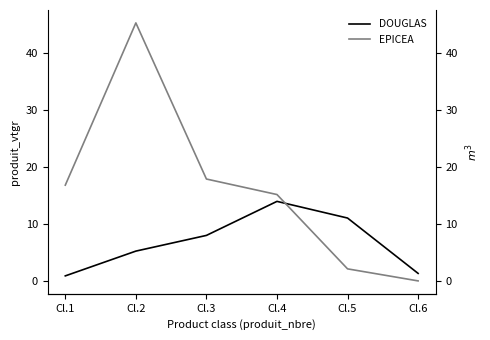

Which series has the largest total across all categories?

EPICEA